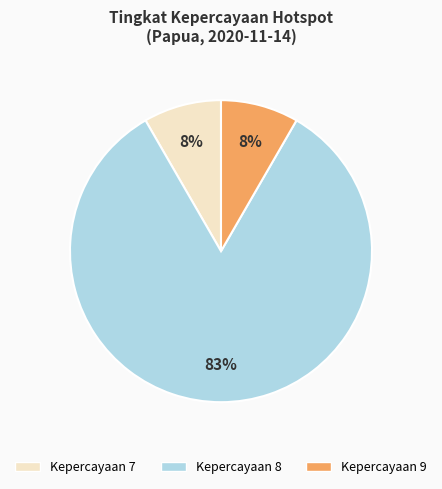

To the nearest percent, what is the average slice percentage?

33%